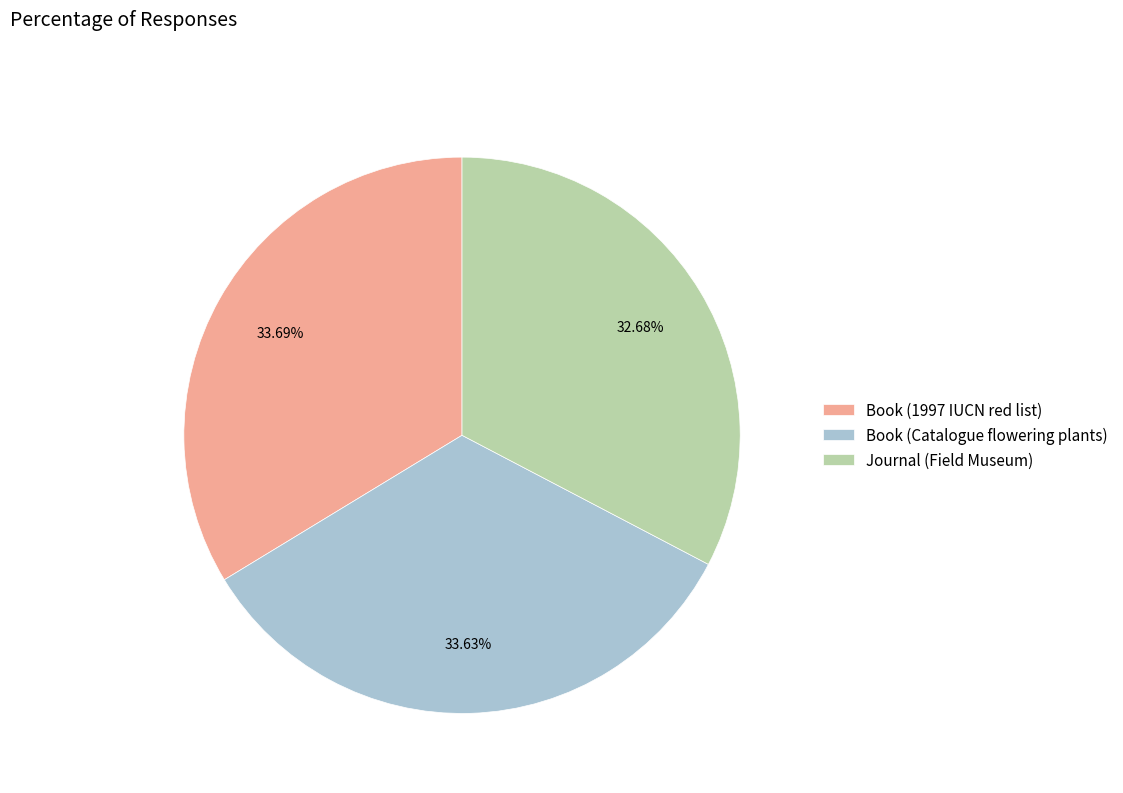

The Book (Catalogue flowering plants) slice represents 42% of the pie. True or false?

False